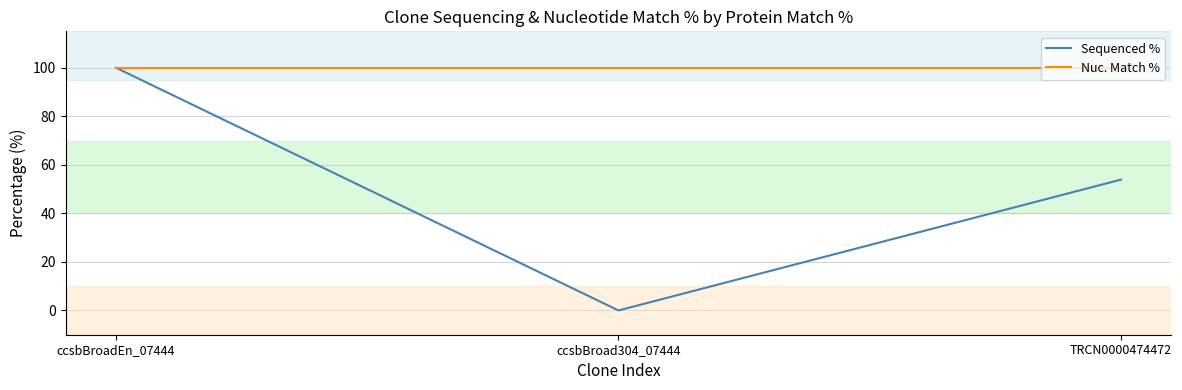

What are all the series names shown in the legend?

Sequenced %, Nuc. Match %